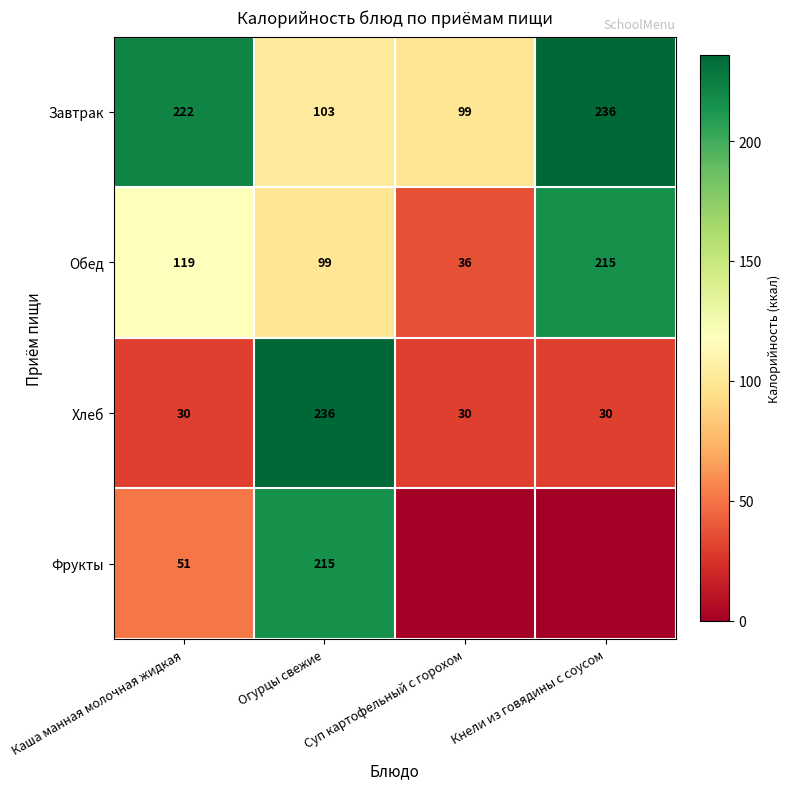

True or false: Хлеб has a value of 102.8 at Огурцы свежие.

False